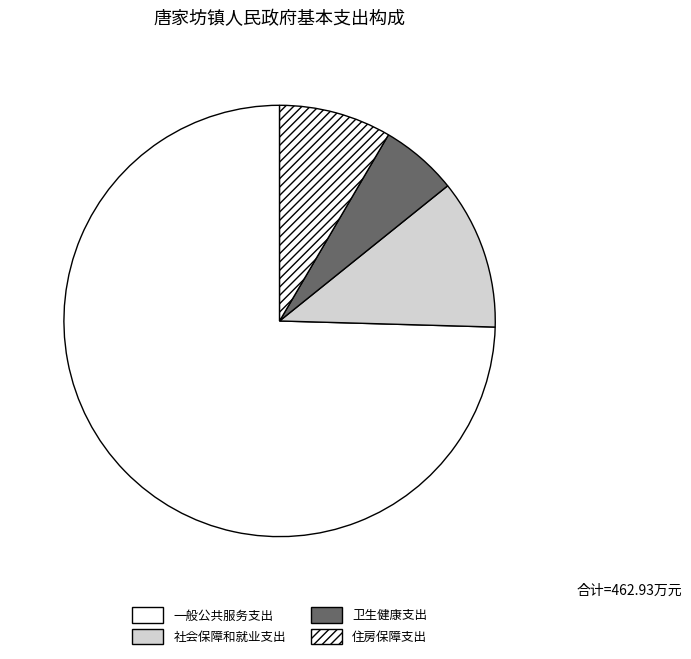

Rank the categories by value from highest to lowest.

一般公共服务支出, 社会保障和就业支出, 住房保障支出, 卫生健康支出